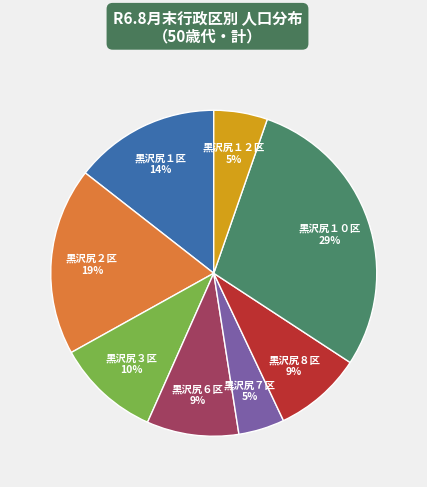

Is there any slice that represents more than half of the pie?

No